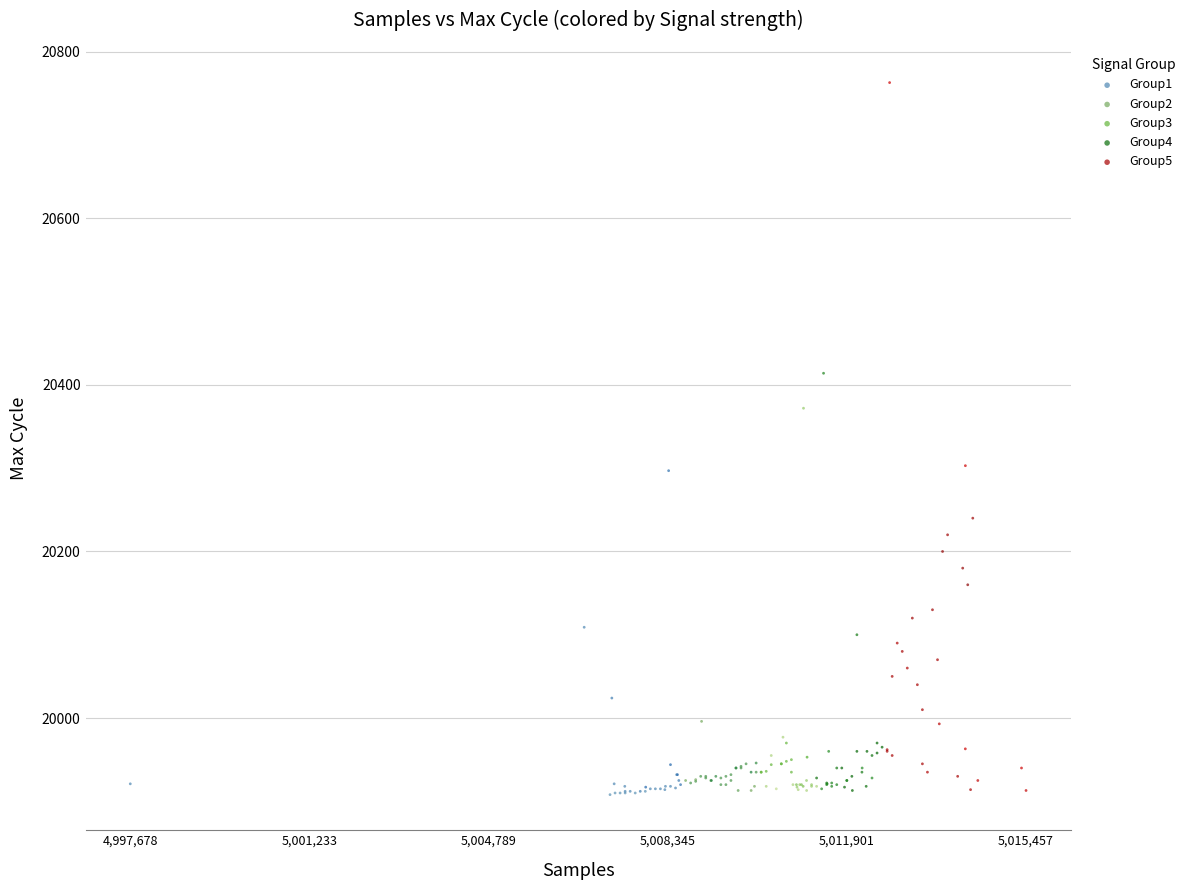

Which series has the widest spread of Y values?

Group5